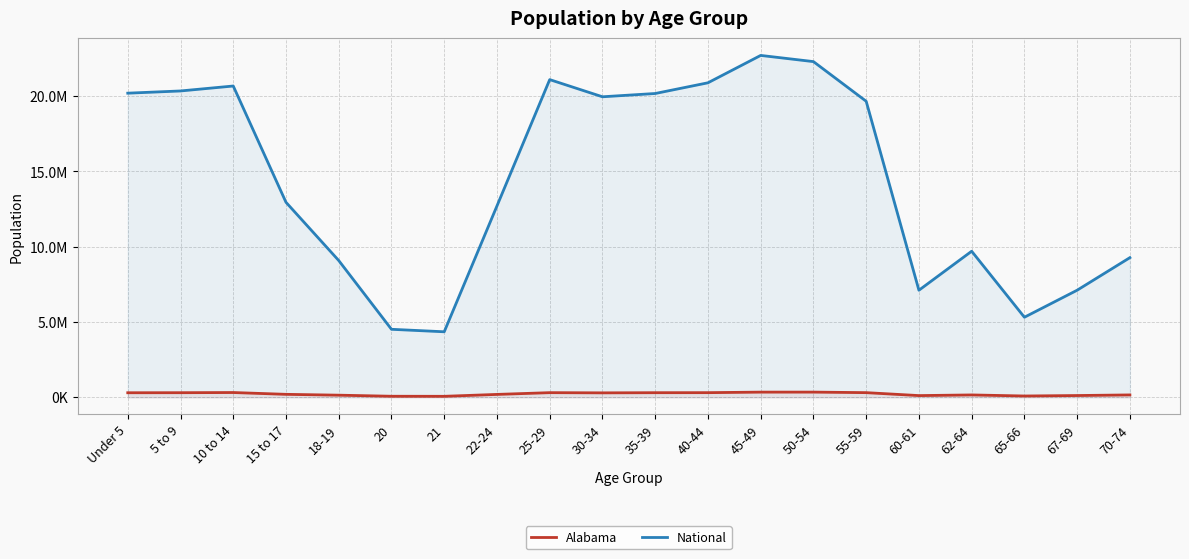

At which category does National reach its first local peak?

10 to 14